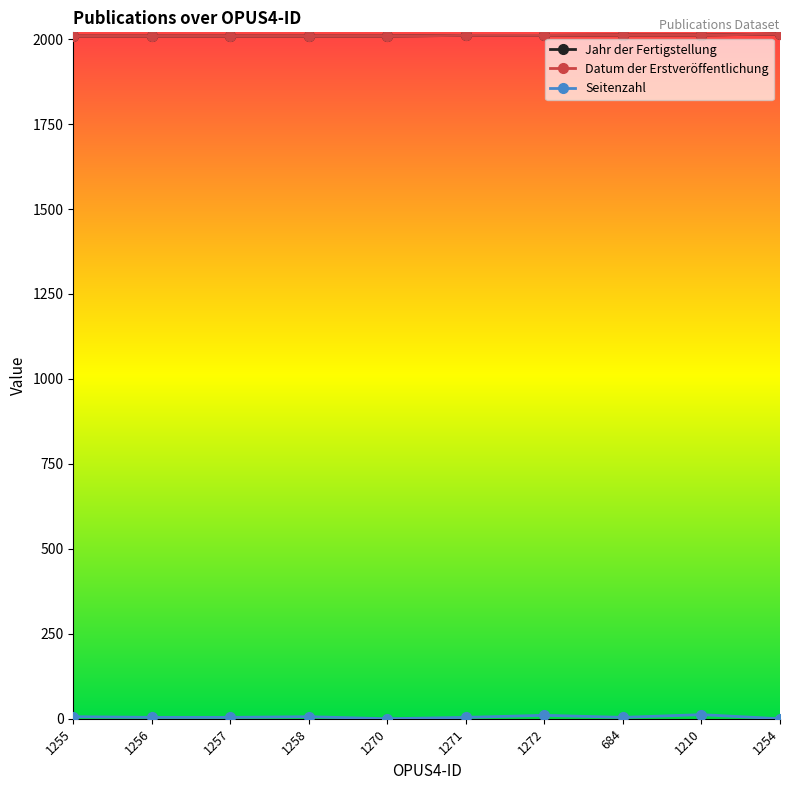

How many Jahr der Fertigstellung values are between 2009 and 2012?

9